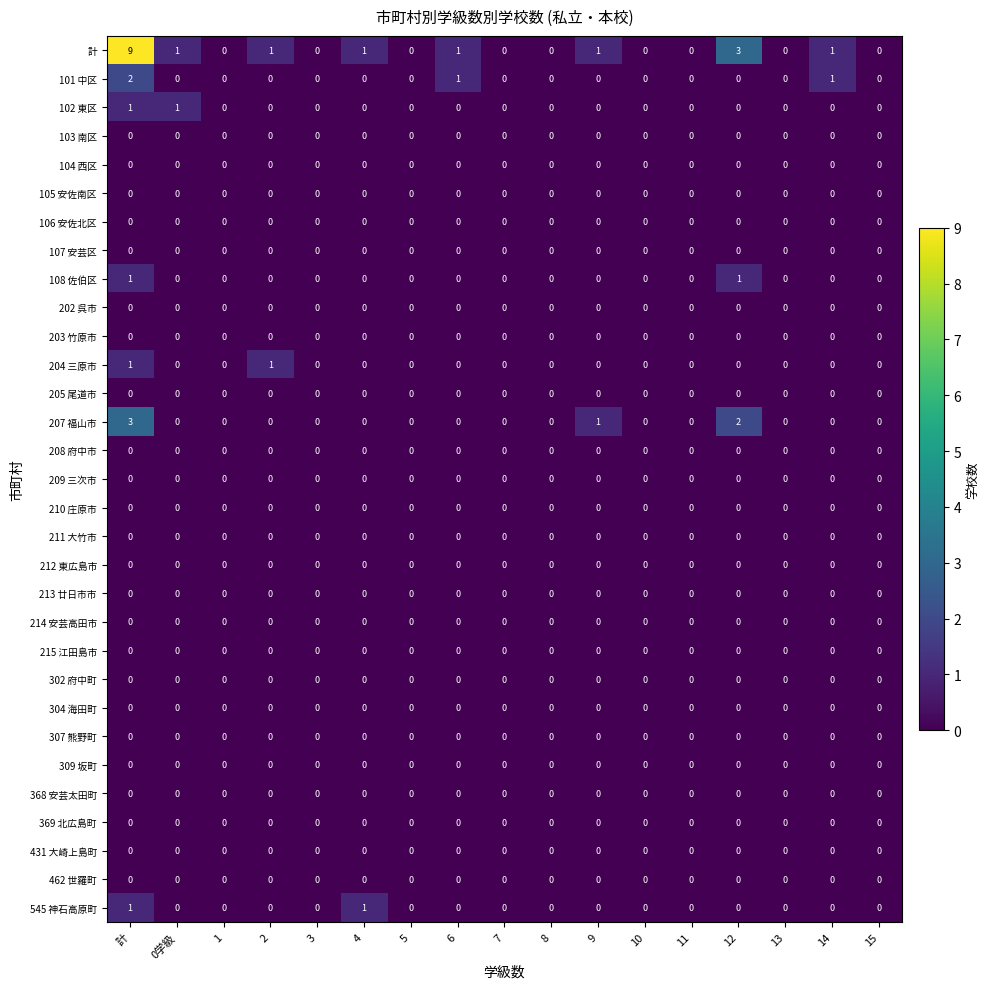

The value of 302 府中町 at 11 is 0. True or false?

True